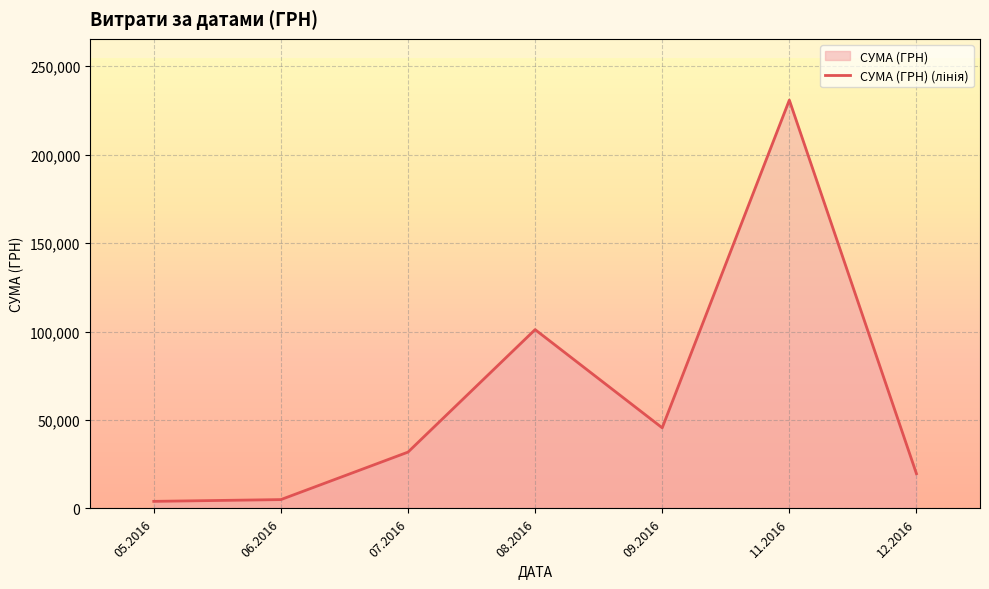

How many points are lower than both their immediate neighbors (excluding endpoints)?

1